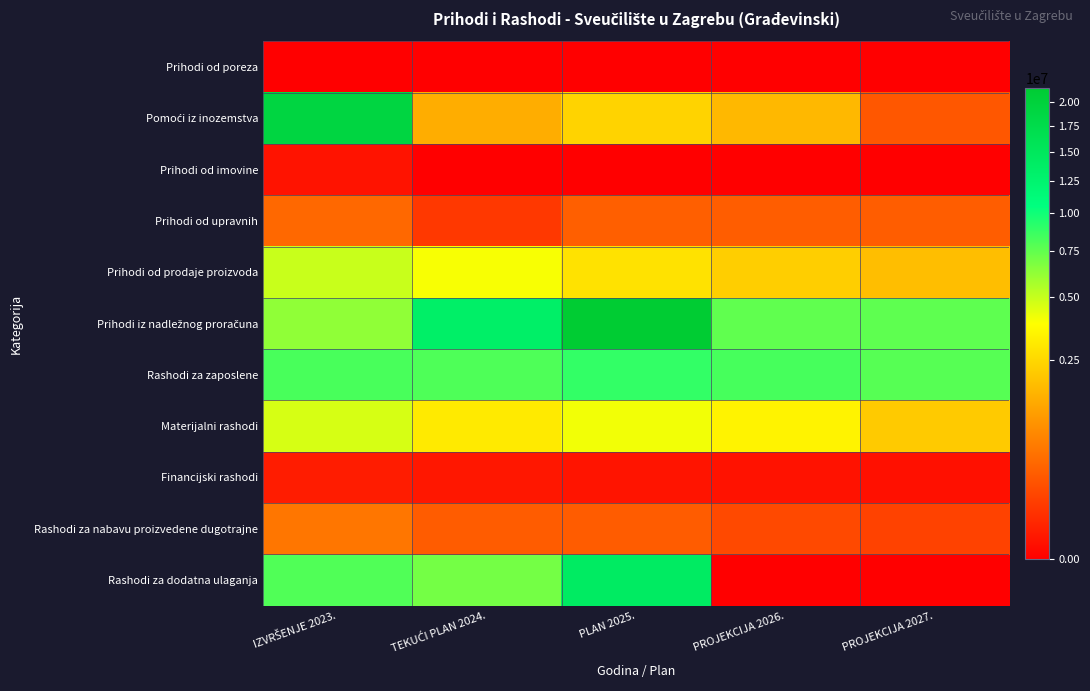

Which series has the largest range (max minus min)?

Pomoći iz inozemstva